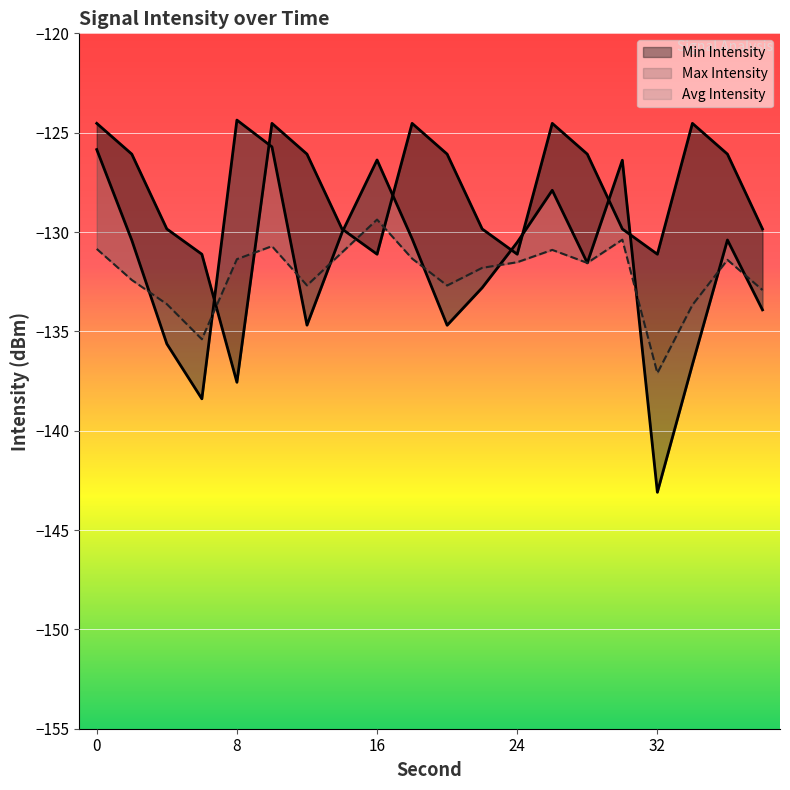

The Min Intensity series shows -39.1 at 36. True or false?

False